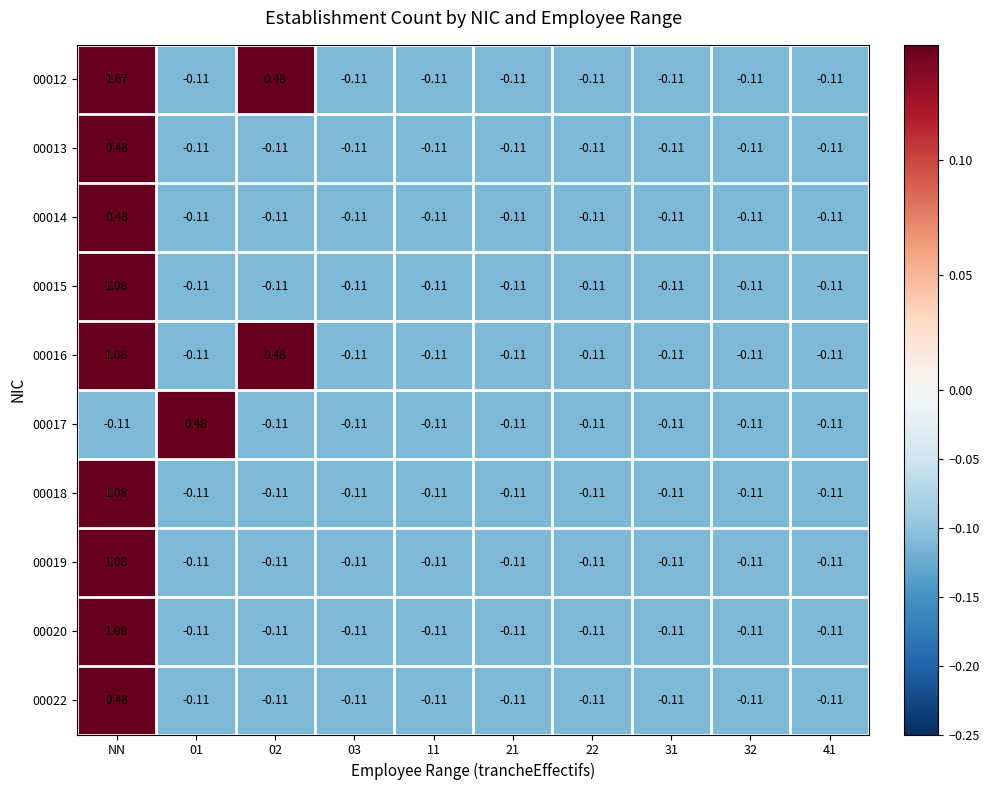

At which label does 00019 reach its peak?

NN